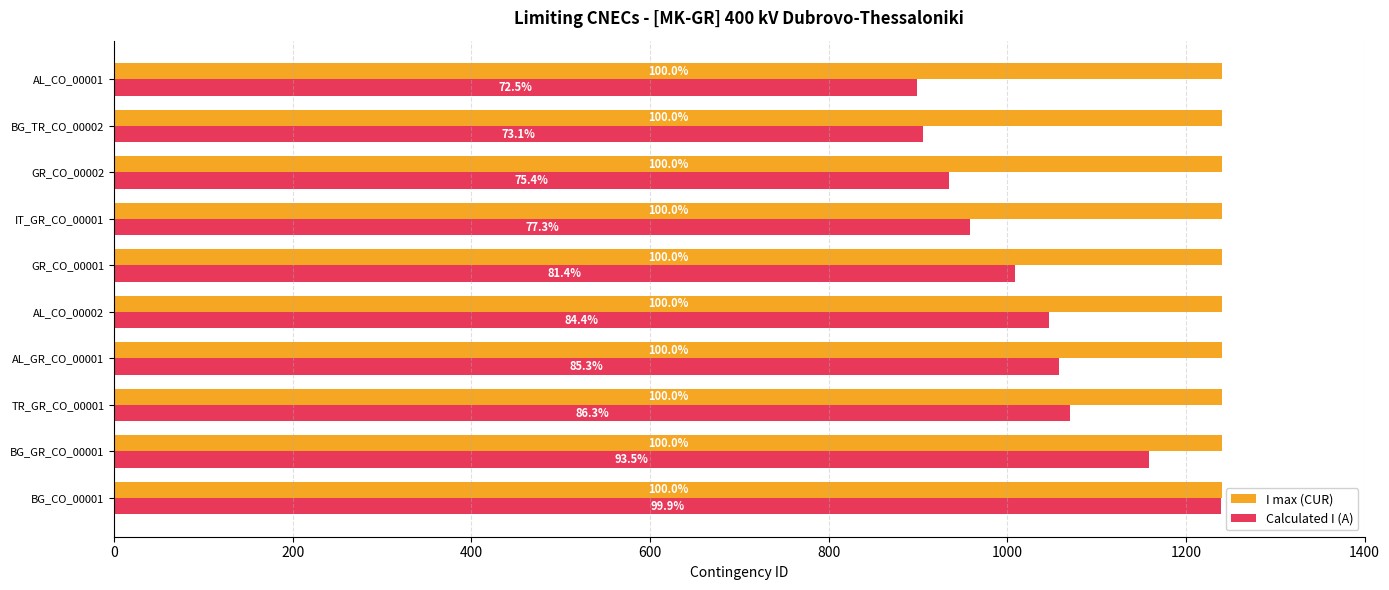

What are all the series names shown in the legend?

I max (CUR), Calculated I (A)